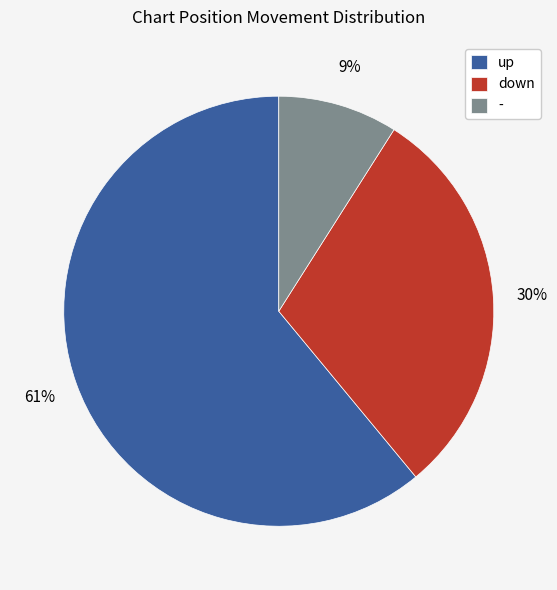

Does down account for over 50% of the chart?

No